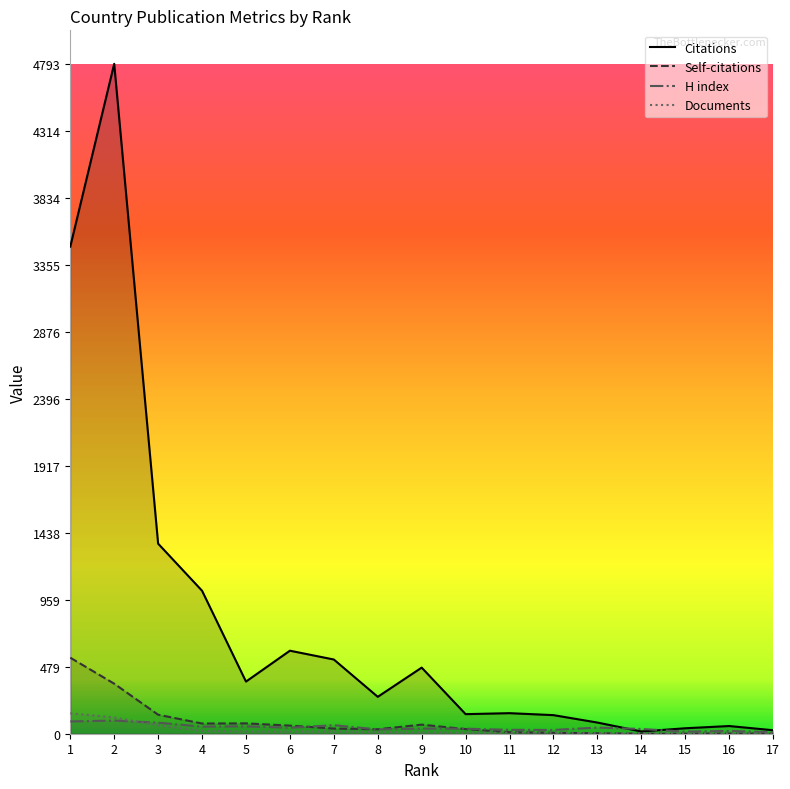

True or false: Self-citations has more than 1 interior local peaks.

True